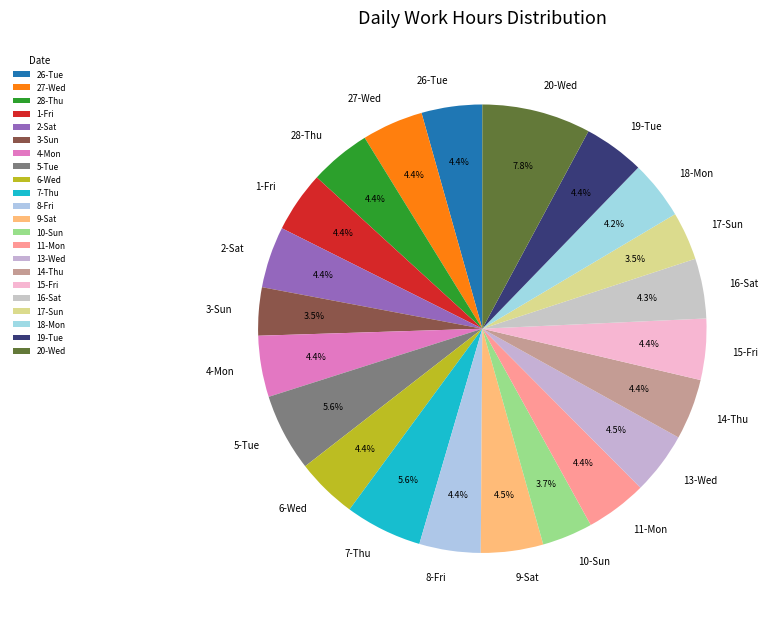

Which slice is the largest?

20-Wed